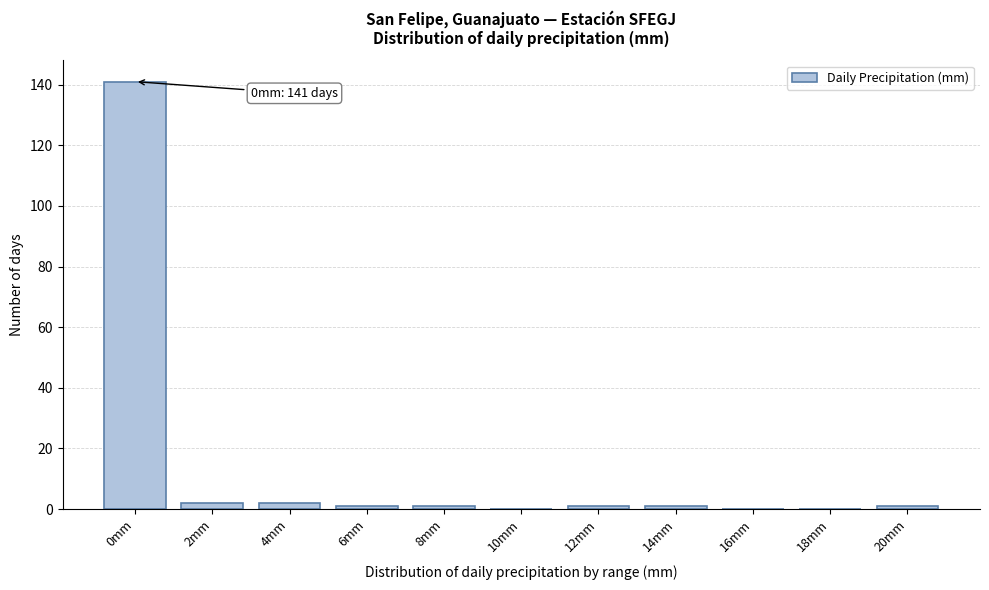

Reading right to left, transcribe all the data shown in this chart.

20mm=1	18mm=0	16mm=0	14mm=1	12mm=1	10mm=0	8mm=1	6mm=1	4mm=2	2mm=2	0mm=141